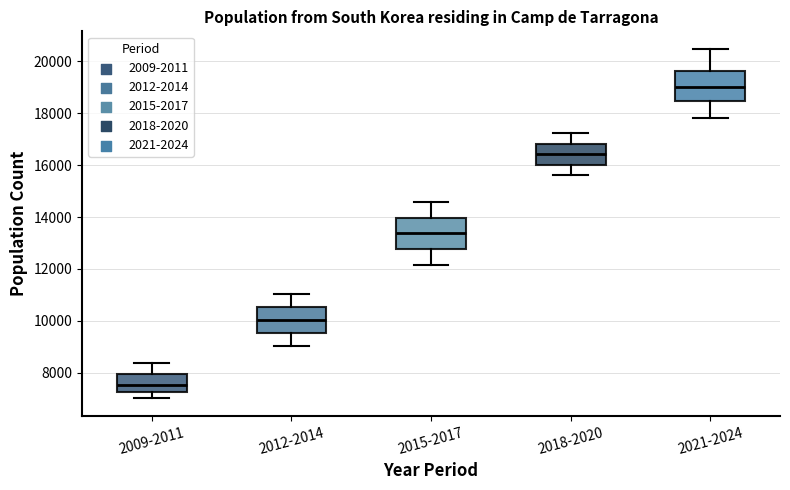

Reading left to right, read every box against the y-axis: the position of its median line, the range the box covers, and the ends of its whiskers. The values are not printed on the chart, so give them approximately, as read against the axis.

2009-2011: median 7600, box 7200 to 8000, whiskers 7000 to 8400
2012-2014: median 10000, box 9600 to 10600, whiskers 9000 to 11000
2015-2017: median 13400, box 12800 to 14000, whiskers 12200 to 14600
2018-2020: median 16400, box 16000 to 16800, whiskers 15600 to 17200
2021-2024: median 19000, box 18400 to 19600, whiskers 17800 to 20400